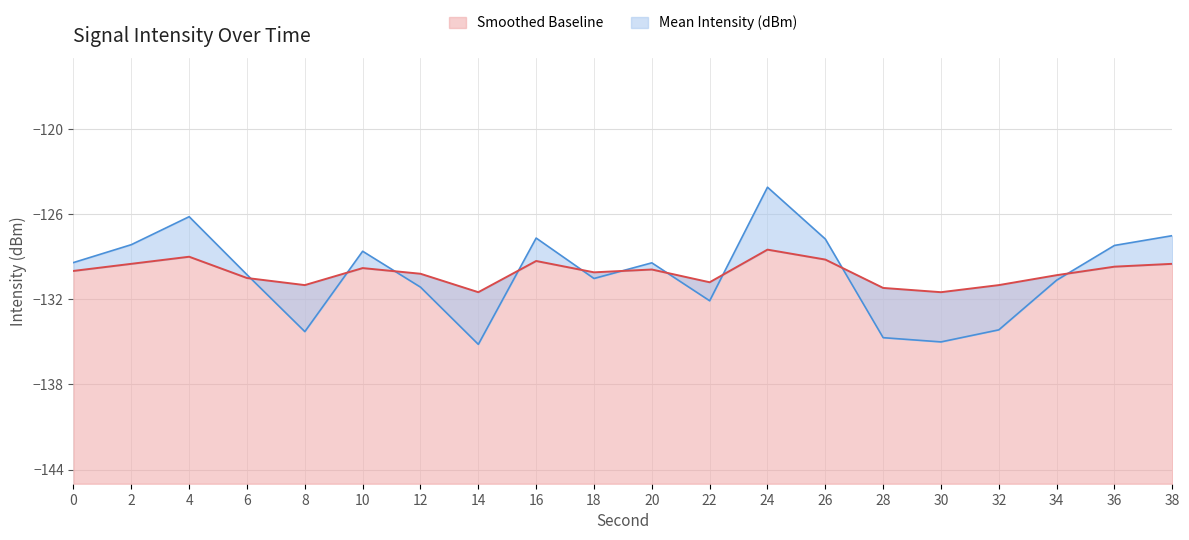

What is the greatest value displayed?

-124.1